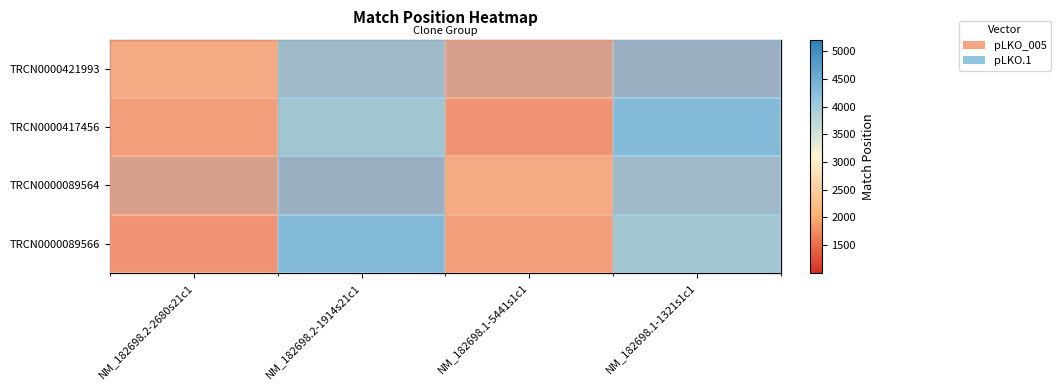

Is the value of TRCN0000089566 at NM_182698.2-1914s21c1 greater than the value of TRCN0000089564 at NM_182698.1-5441s1c1?

Yes